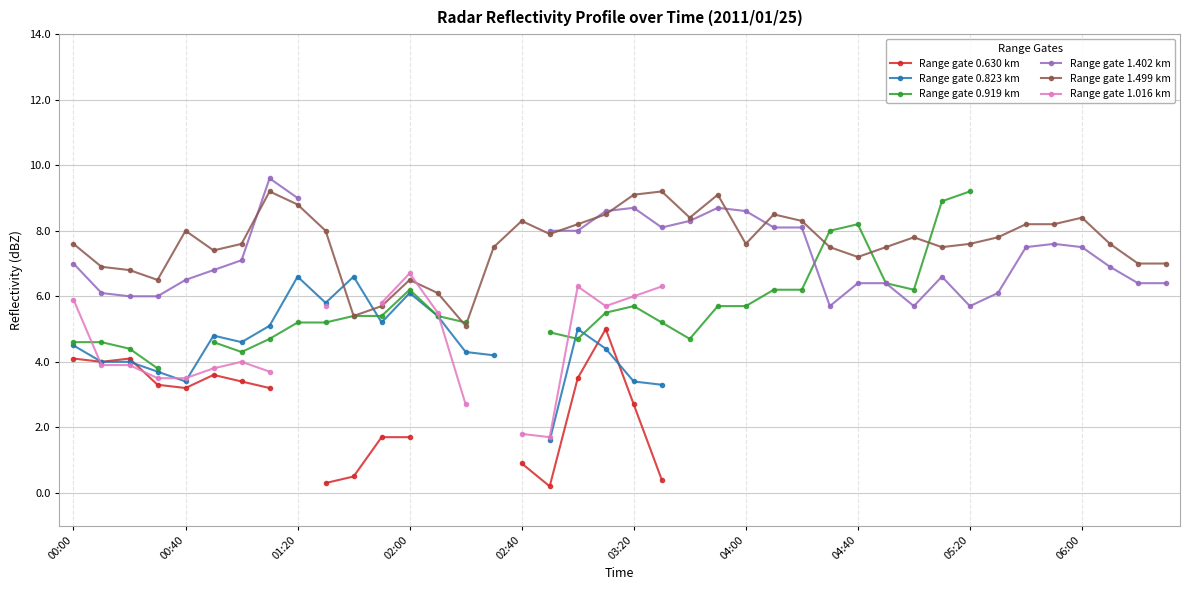

How many interior local peaks does the Range gate 1.499 km series have?

9